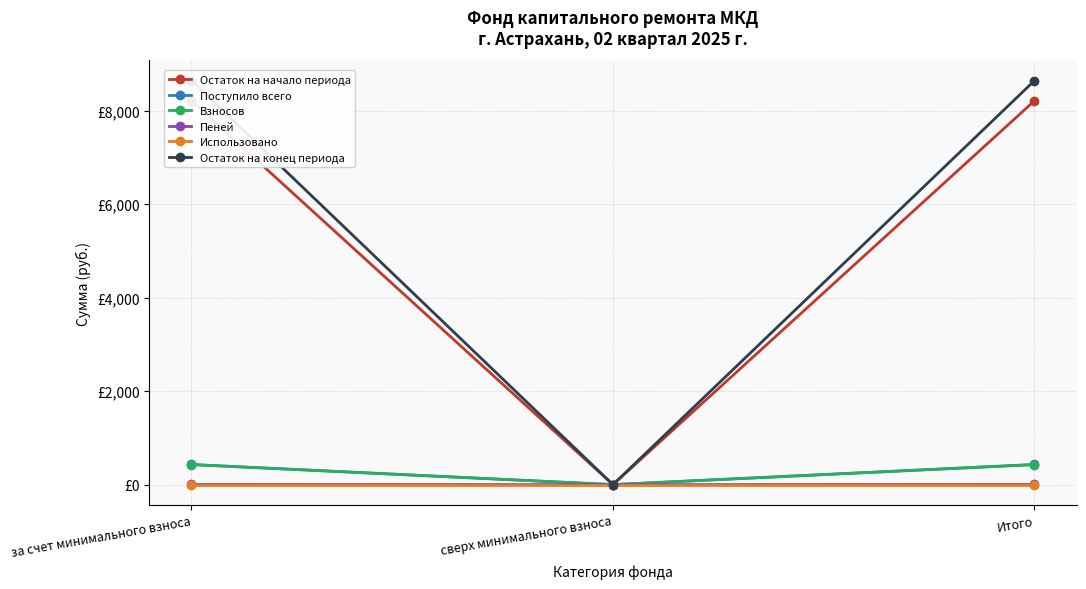

The value of Использовано at за счет минимального взноса is 0.0. True or false?

True